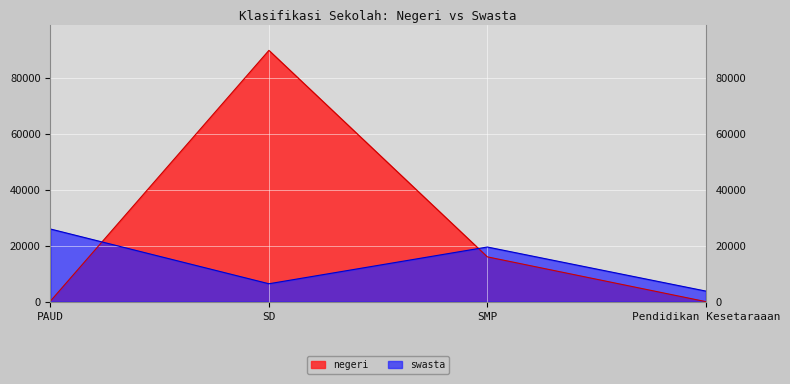

What is the maximum value shown in the chart?

89764